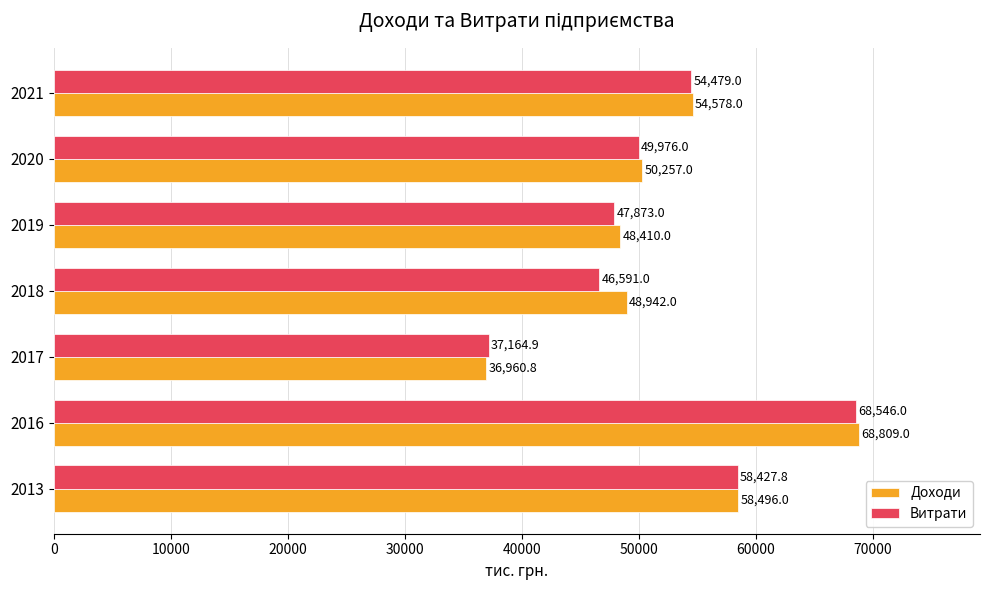

What is the average value of the Доходи series?

52350.4